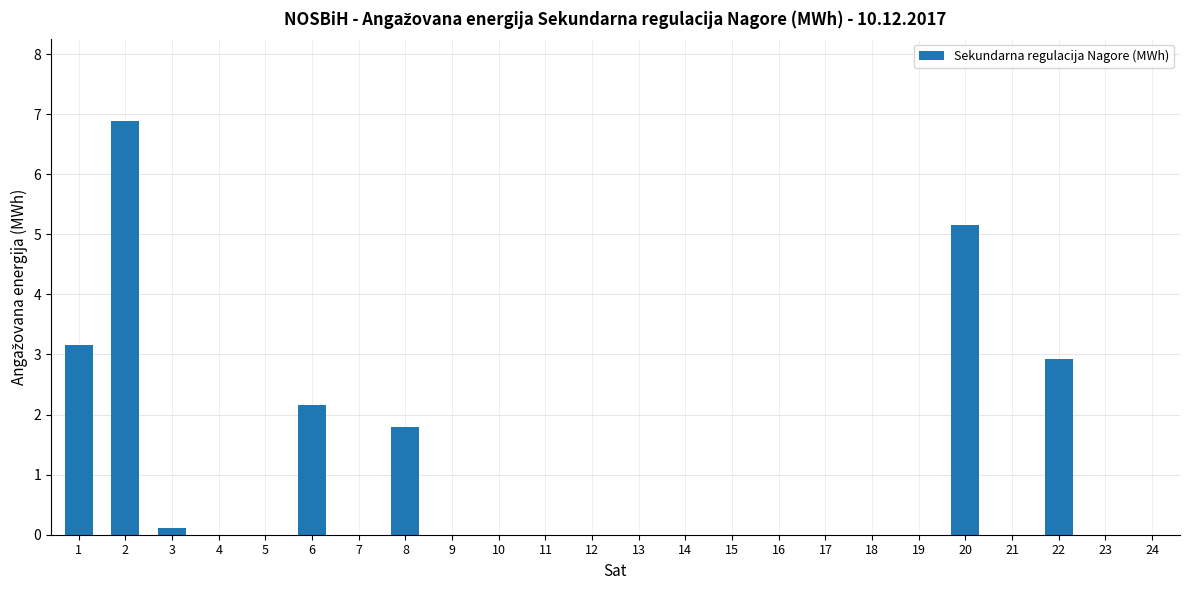

What is the change in value from 2 to 5?

-6.9